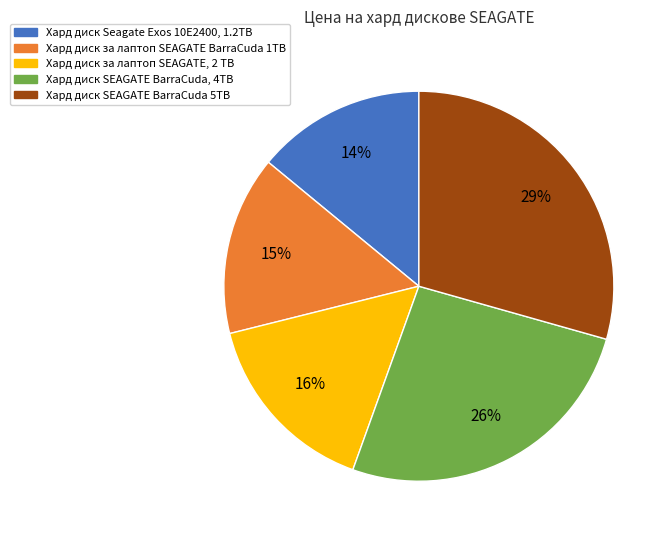

Rank the categories by value from lowest to highest.

Хард диск Seagate Exos 10E2400, 1.2TB, Хард диск за лаптоп SEAGATE BarraCuda 1TB, Хард диск за лаптоп SEAGATE, 2 TB, Хард диск SEAGATE BarraCuda, 4TB, Хард диск SEAGATE BarraCuda 5TB